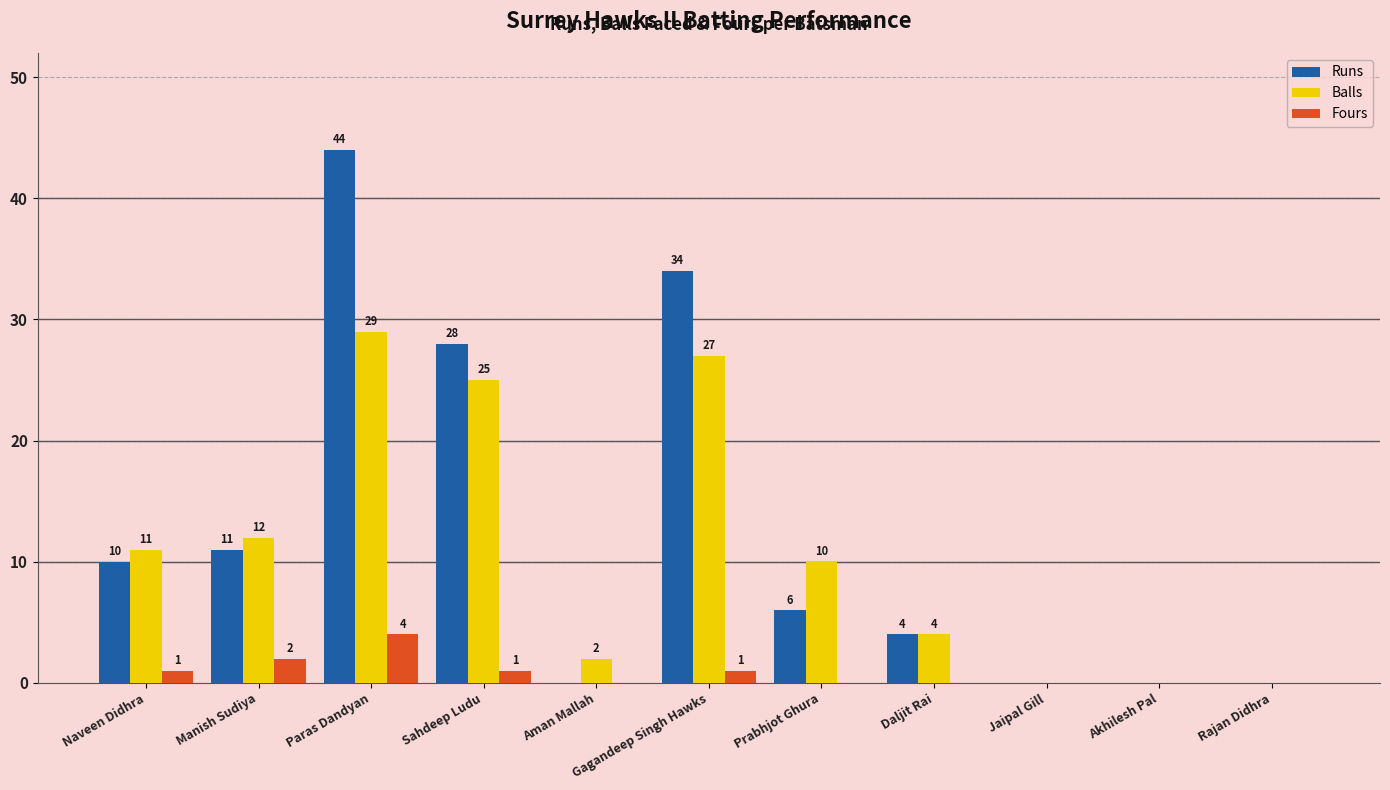

The value of Fours at Aman Mallah is 0. True or false?

True